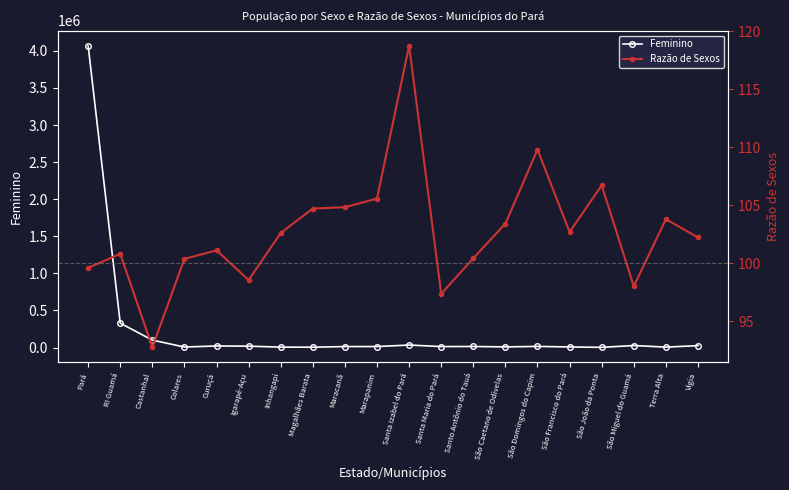

How many values in the Razão de Sexos series are below 102?

9